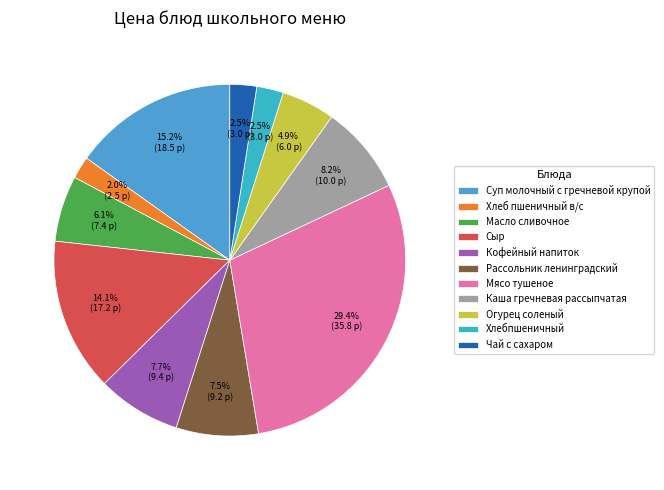

Which has a higher value, Чай с сахаром or Хлебпшеничный?

Чай с сахаром